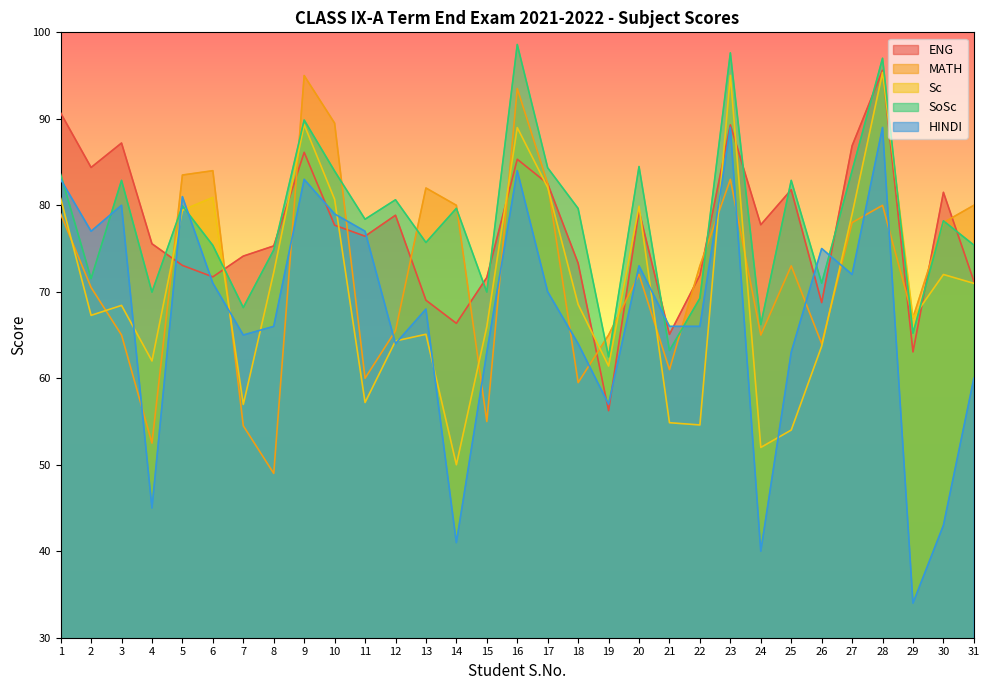

Which label corresponds to the largest value in the chart?

16